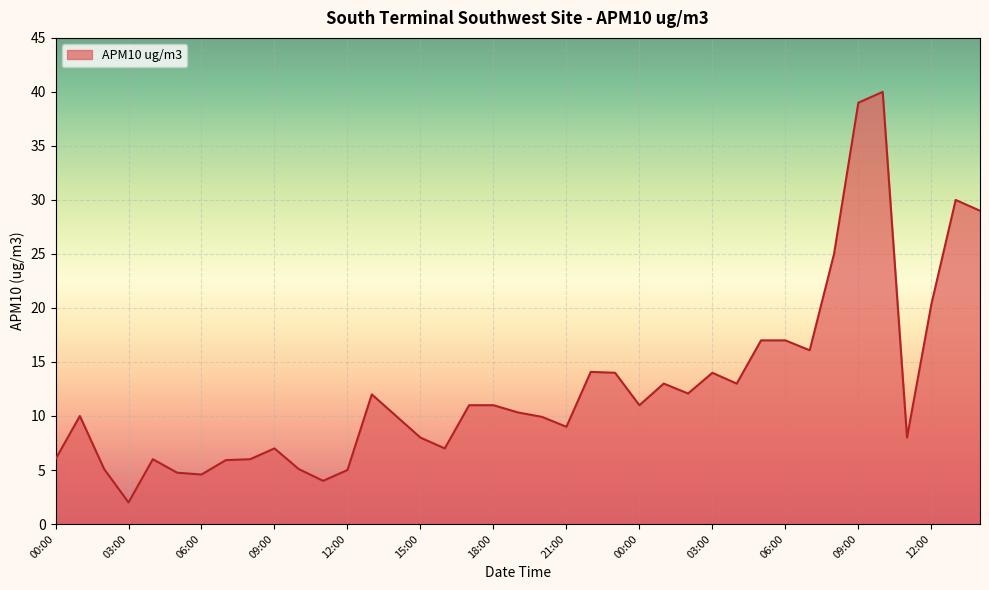

What is the difference between the maximum and minimum values?

38.0